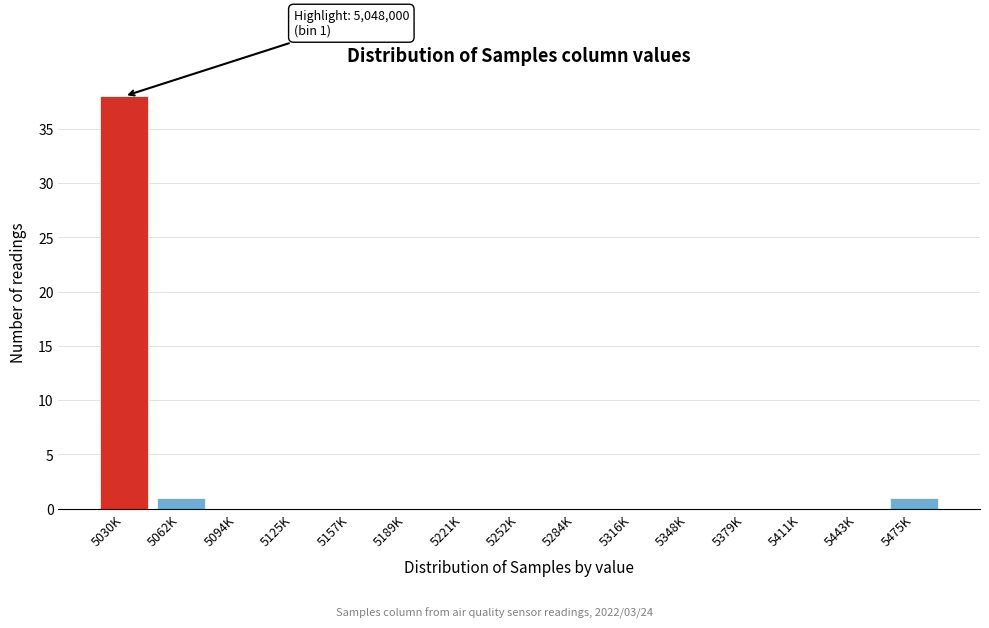

Reading left to right, list all the values displayed in this chart.

5030K=38	5062K=1	5094K=0	5125K=0	5157K=0	5189K=0	5221K=0	5252K=0	5284K=0	5316K=0	5348K=0	5379K=0	5411K=0	5443K=0	5475K=1